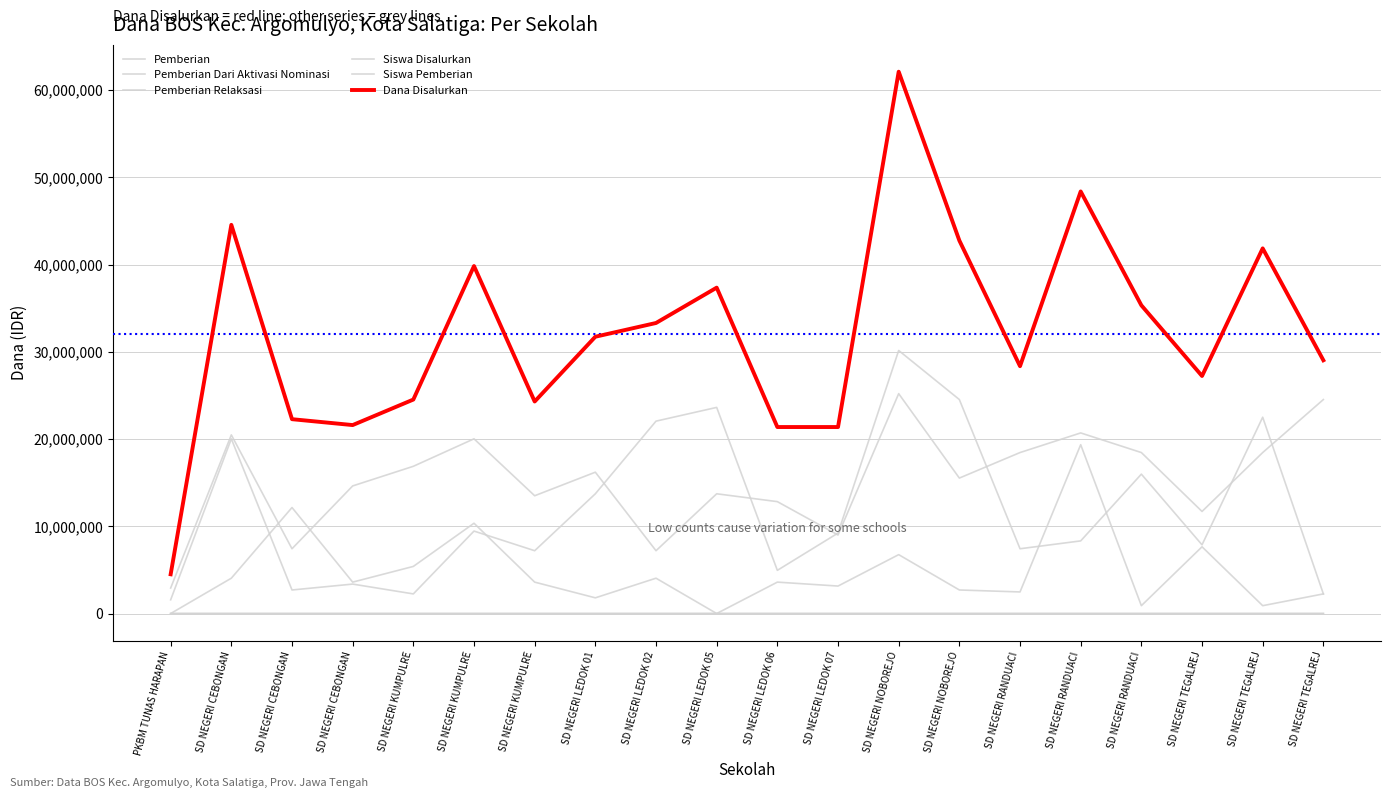

Which category has the highest value across all series?

SD NEGERI NOBOREJO